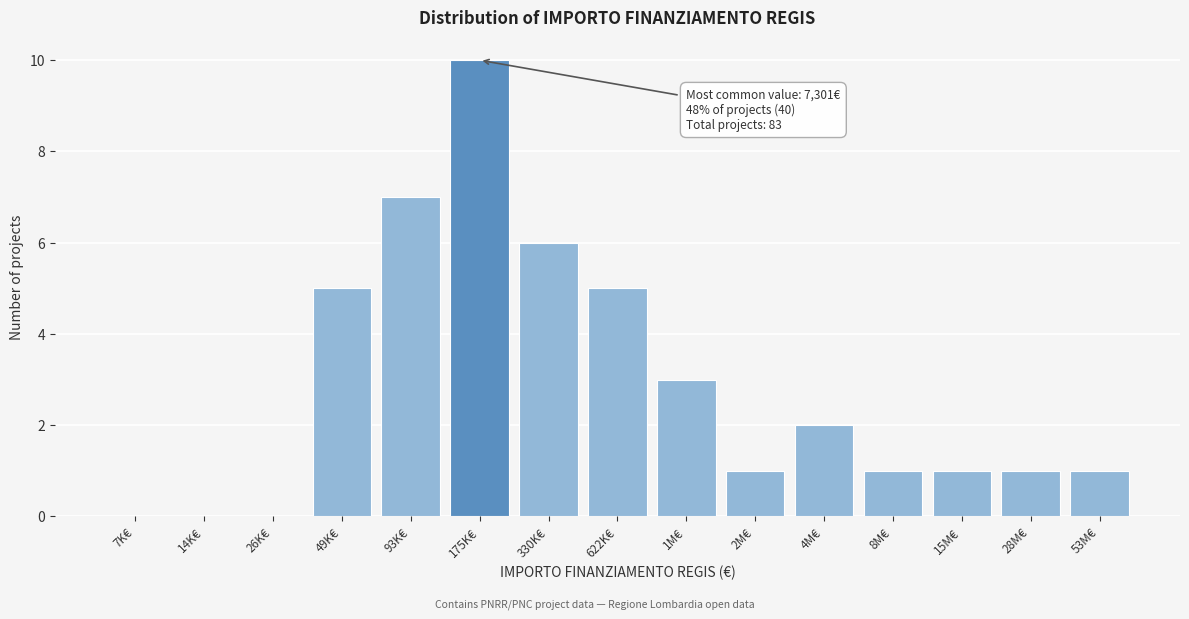

Reading left to right, transcribe all the data shown in this chart.

7K€=0	14K€=0	26K€=0	49K€=5	93K€=7	175K€=10	330K€=6	622K€=5	1M€=3	2M€=1	4M€=2	8M€=1	15M€=1	28M€=1	53M€=1